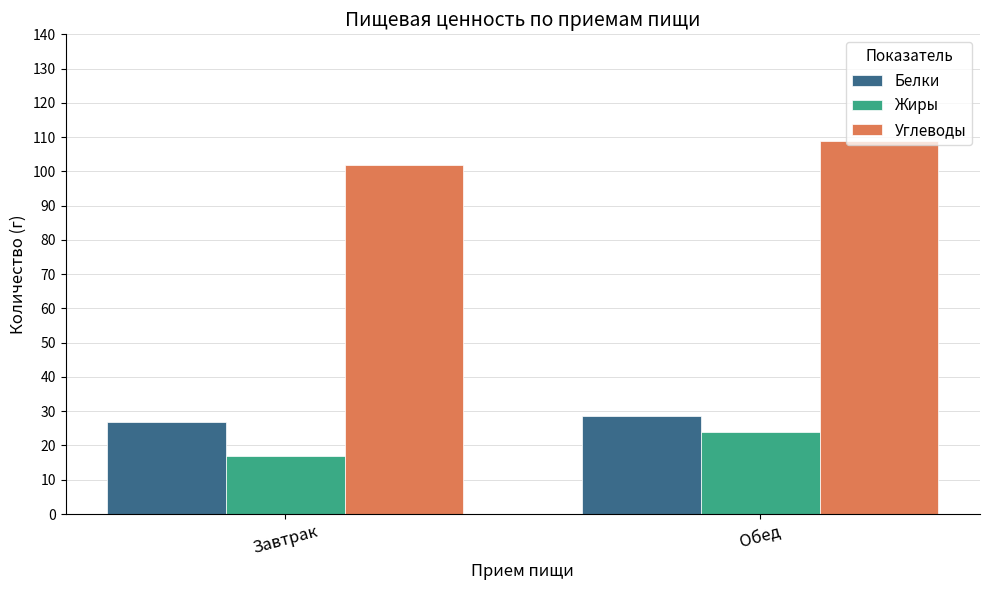

What position from the right is Обед?

1